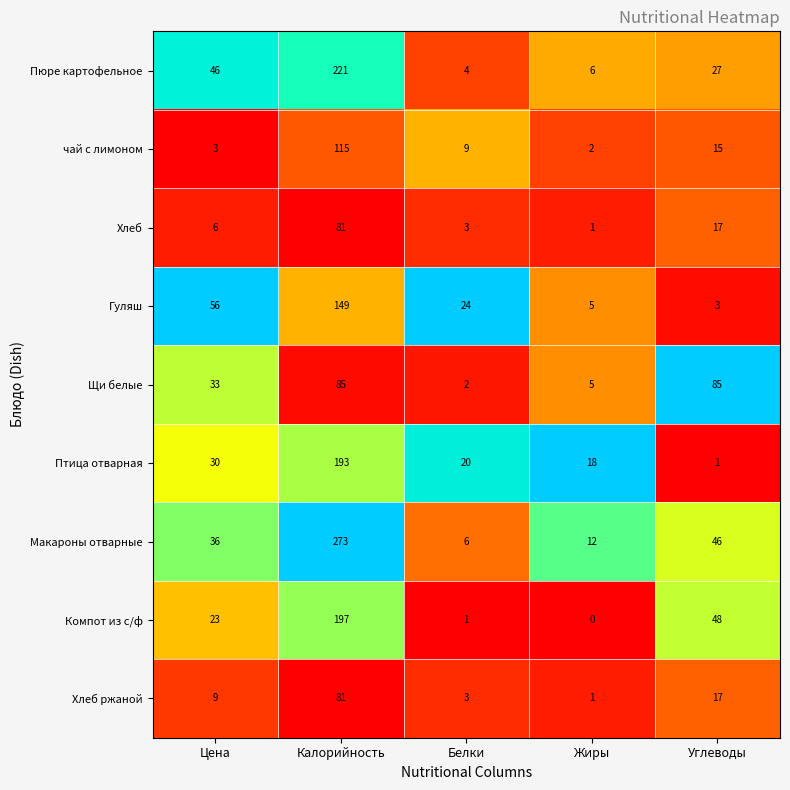

At which label does Пюре картофельное reach its peak?

Калорийность